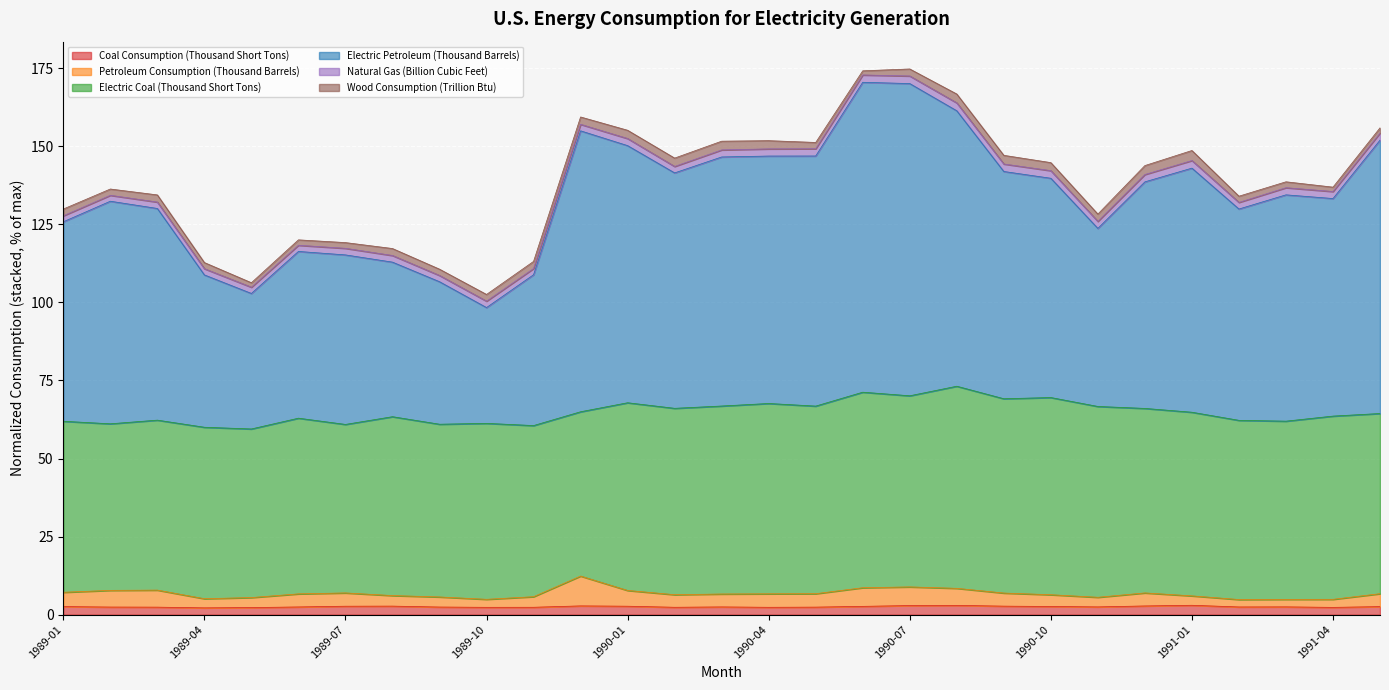

Which label corresponds to the largest value in the chart?

1990-06